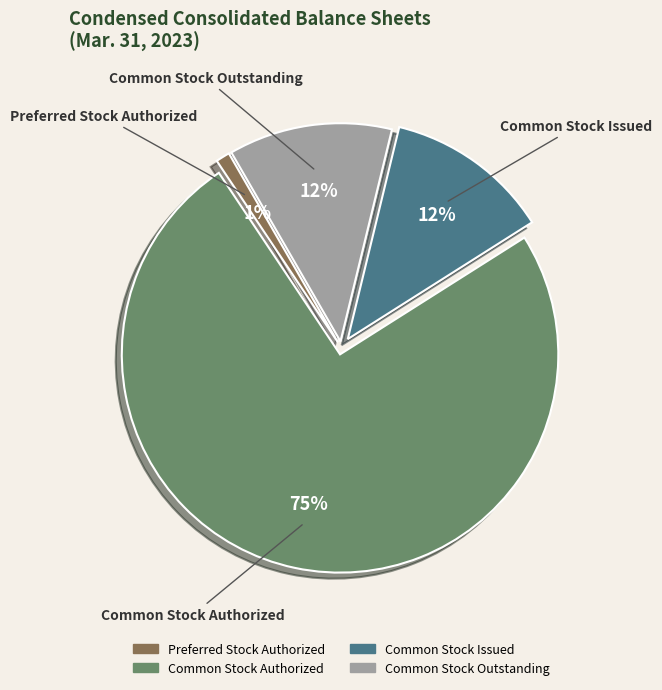

How many slices are in this pie chart?

4